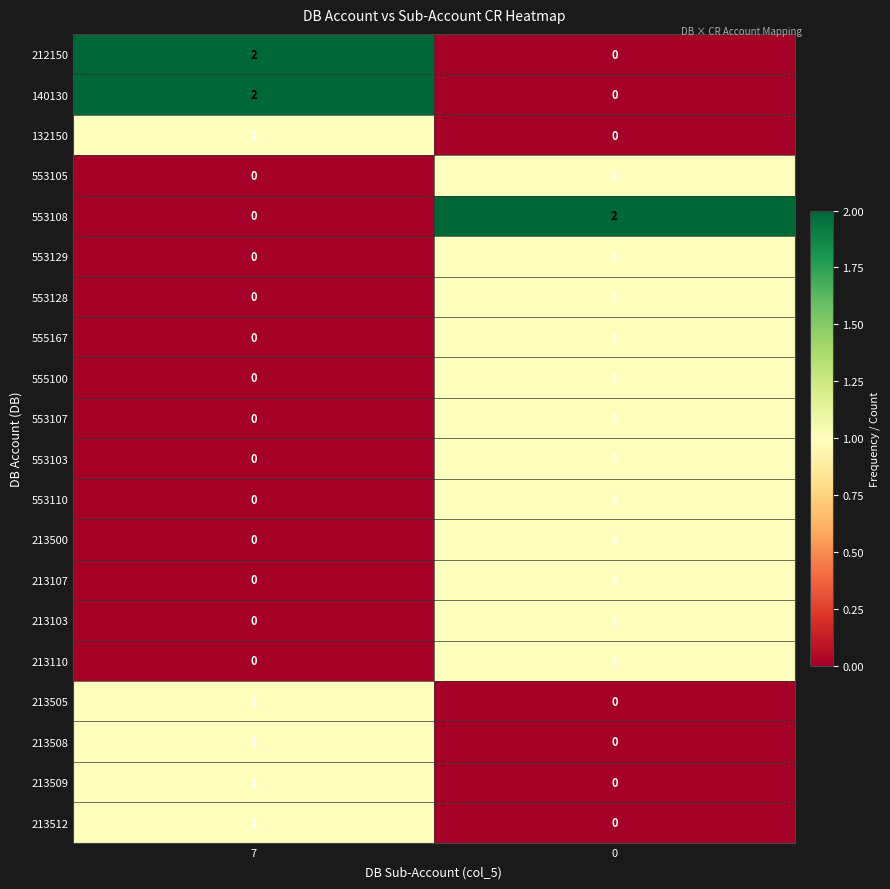

List the labels in order of 140130 value, smallest first.

0, 7